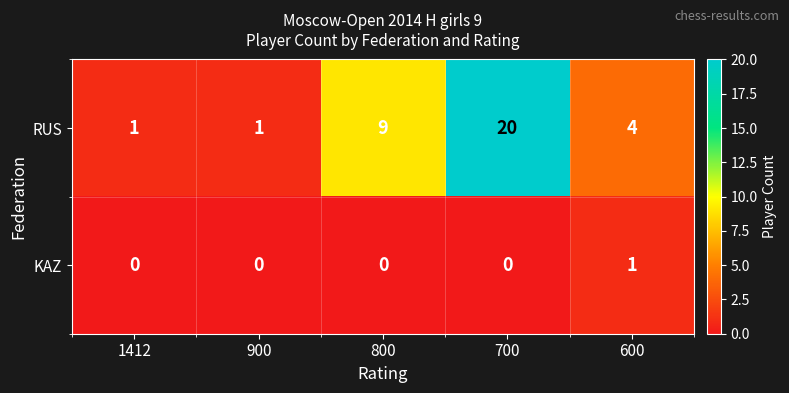

Rank the series at 700 from highest to lowest value.

RUS, KAZ